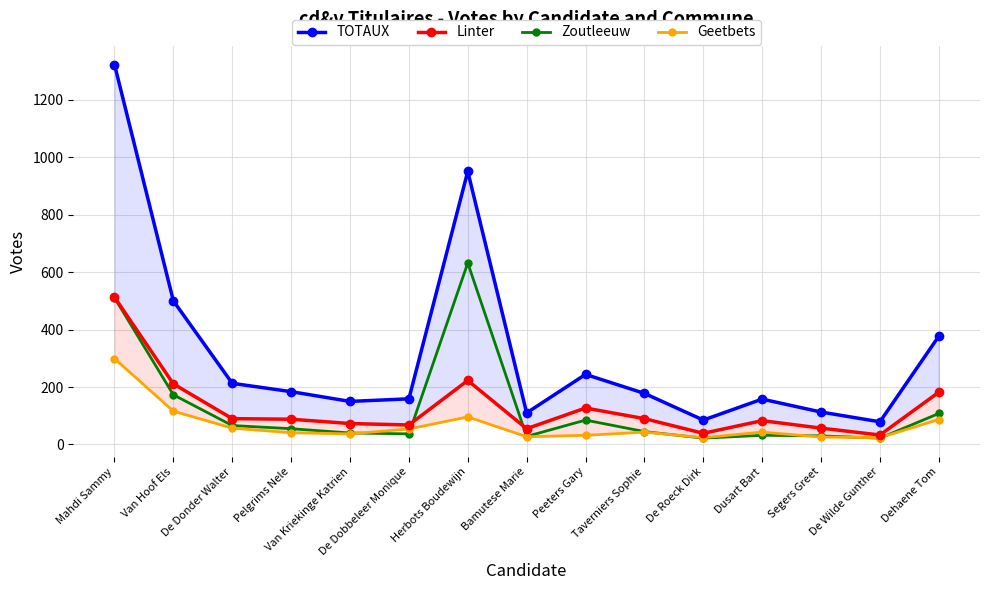

At how many categories does at least one series exceed 1294?

1